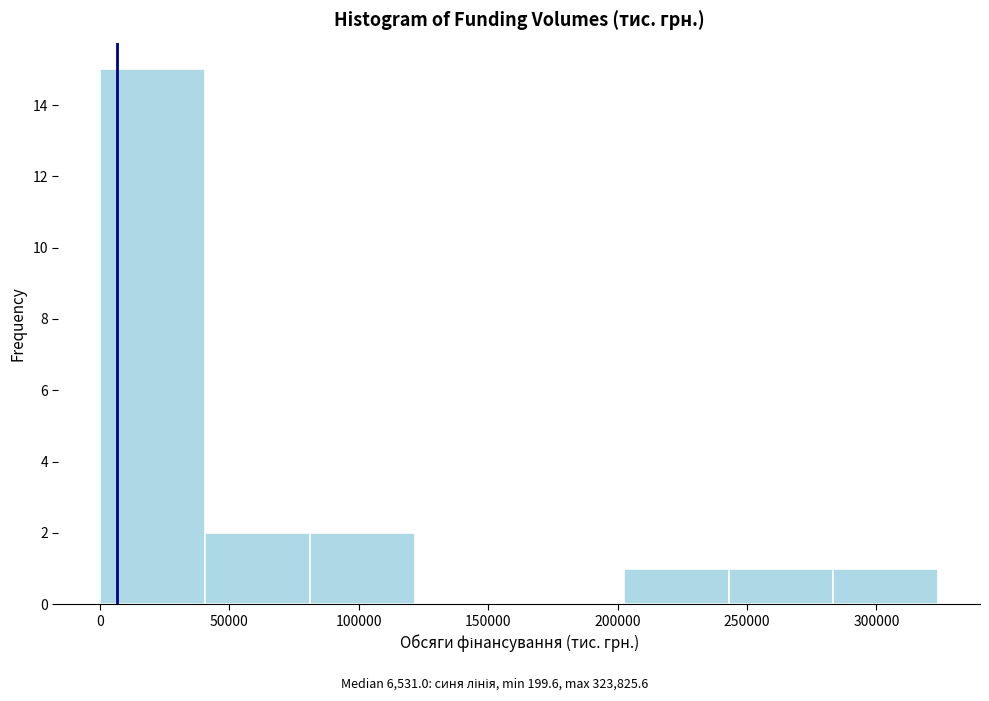

Which range on the x-axis has the tallest bar?

0 to 40000